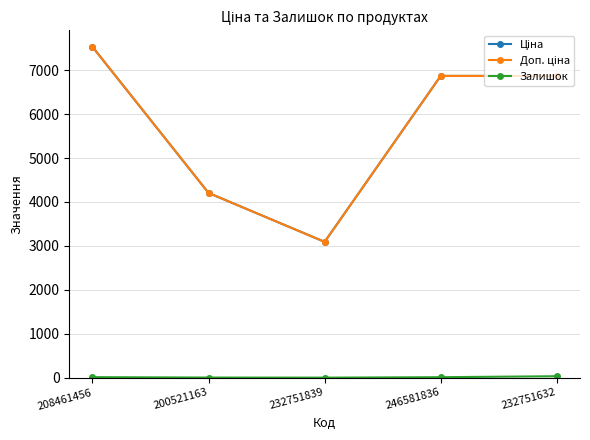

What is the maximum value shown in the chart?

7530.7